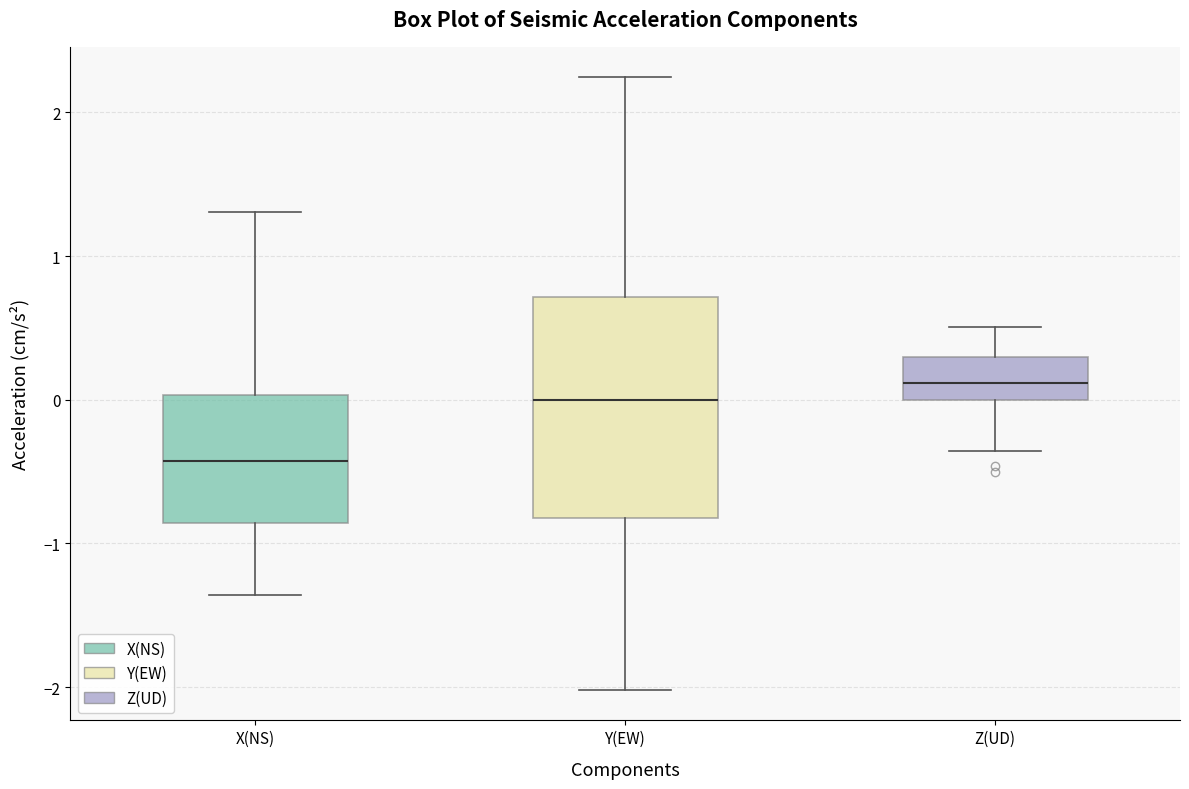

Which box is the tallest, from its lower edge to its upper edge?

Y(EW)